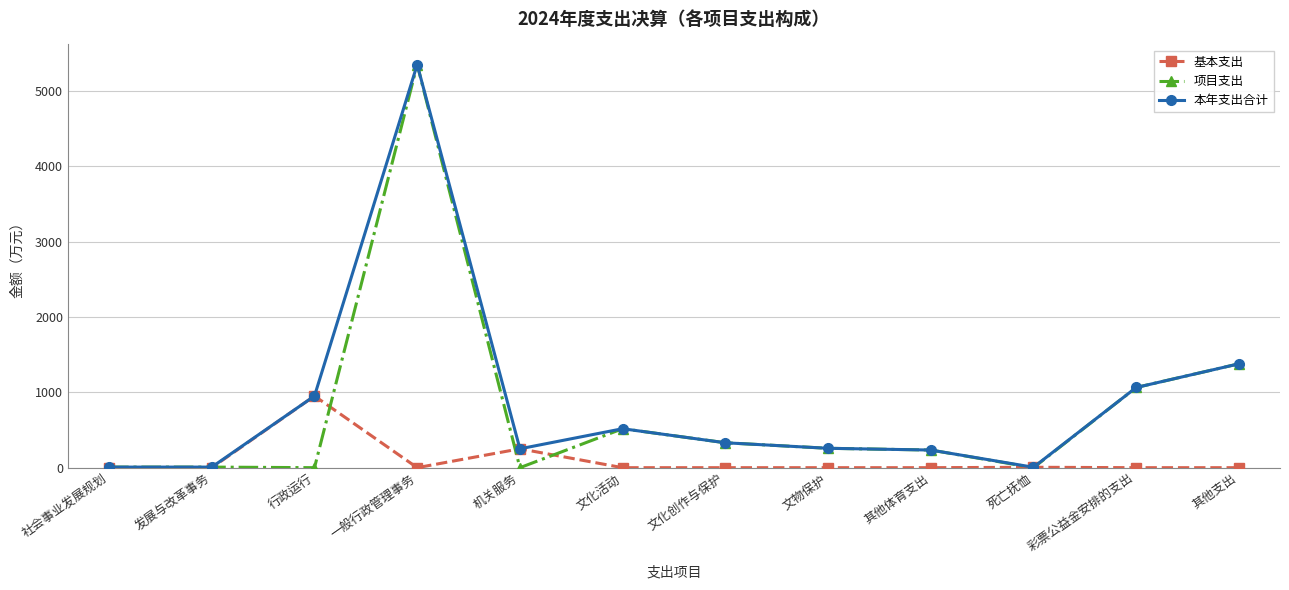

The value of 基本支出 at 社会事业发展规划 is -536.7. True or false?

False